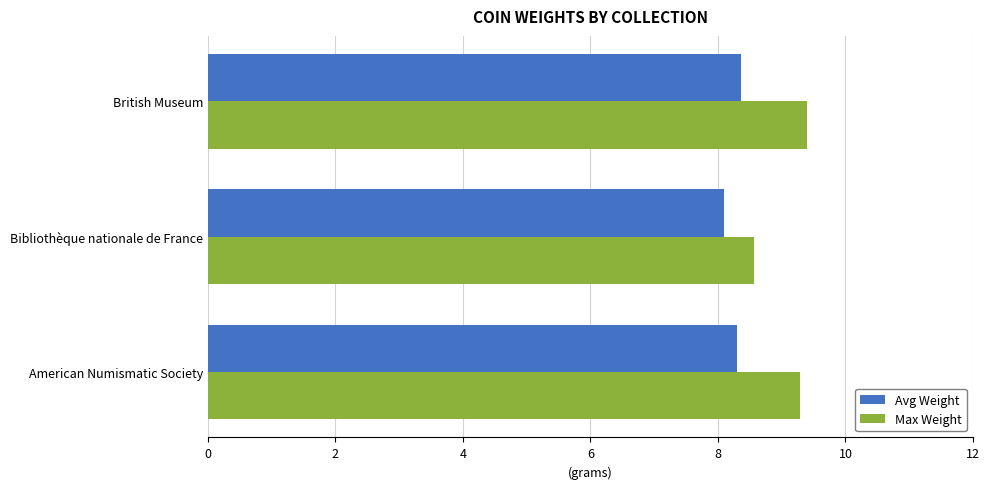

What value does the Max Weight series have at American Numismatic Society?

9.3